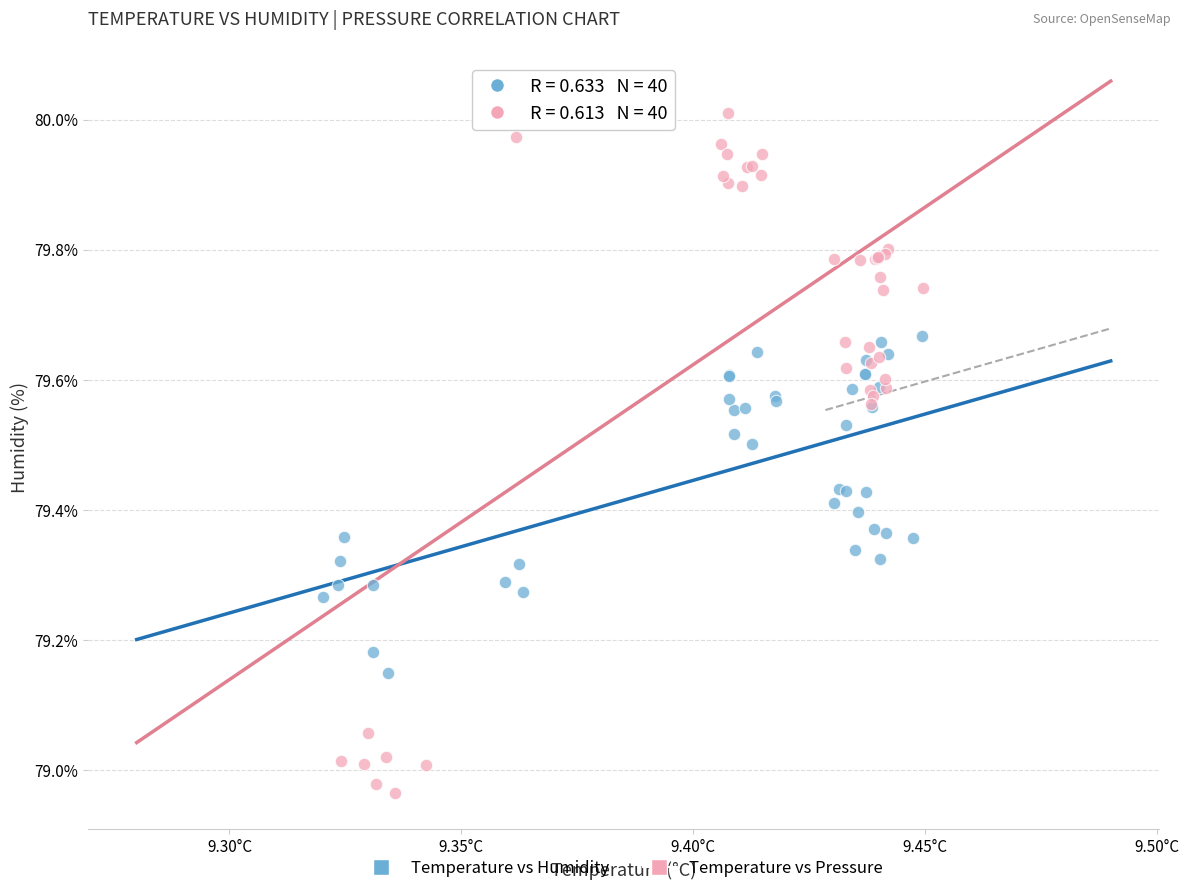

Which series reaches the minimum Y coordinate?

Temperature vs Pressure